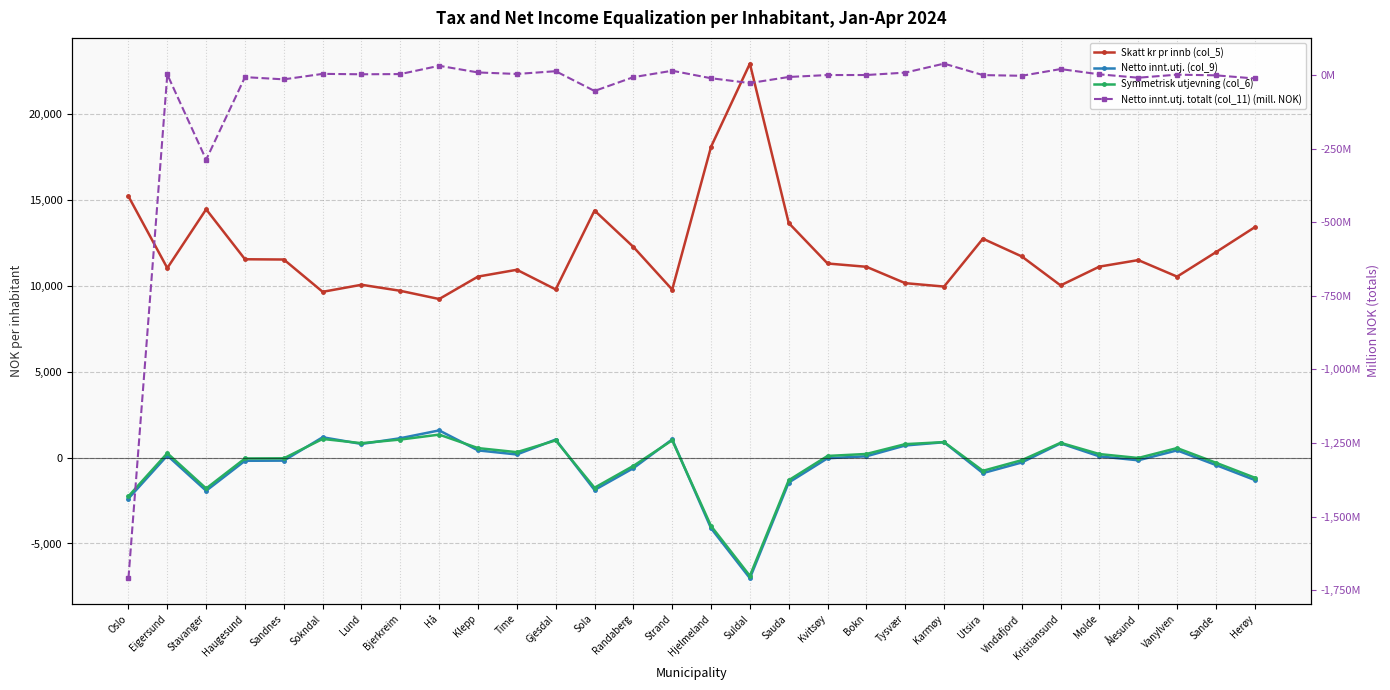

Where do Netto innt.utj. (col_9) and Symmetrisk utjevning (col_6) first cross each other?

Sandnes and Sokndal